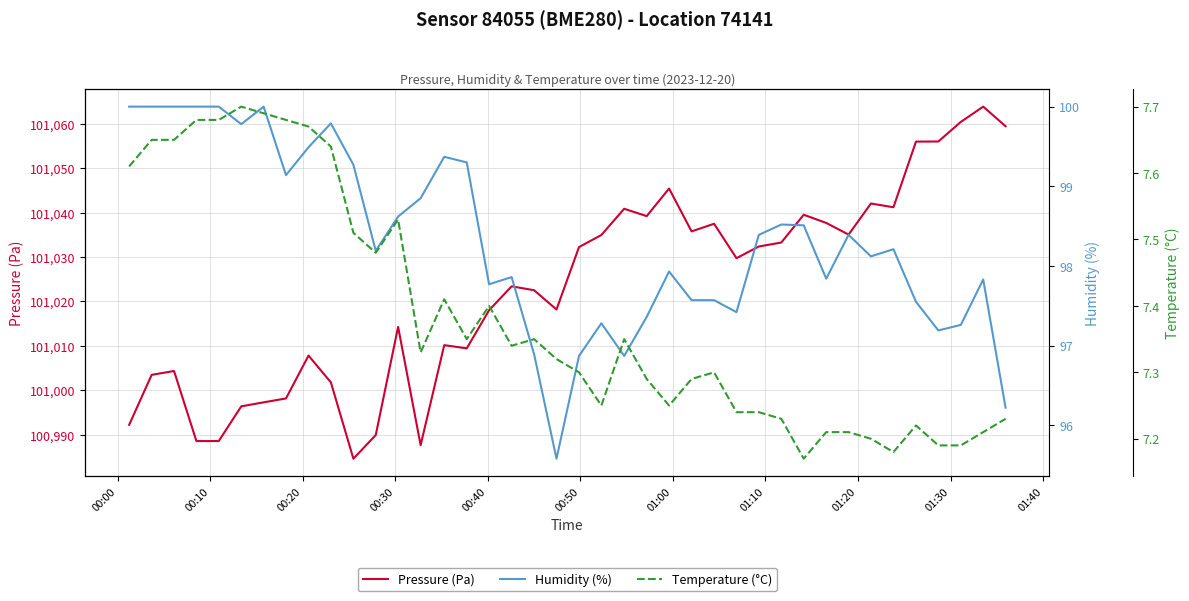

What is the difference between the second highest and second lowest values in the Temperature (°C) series?

0.5